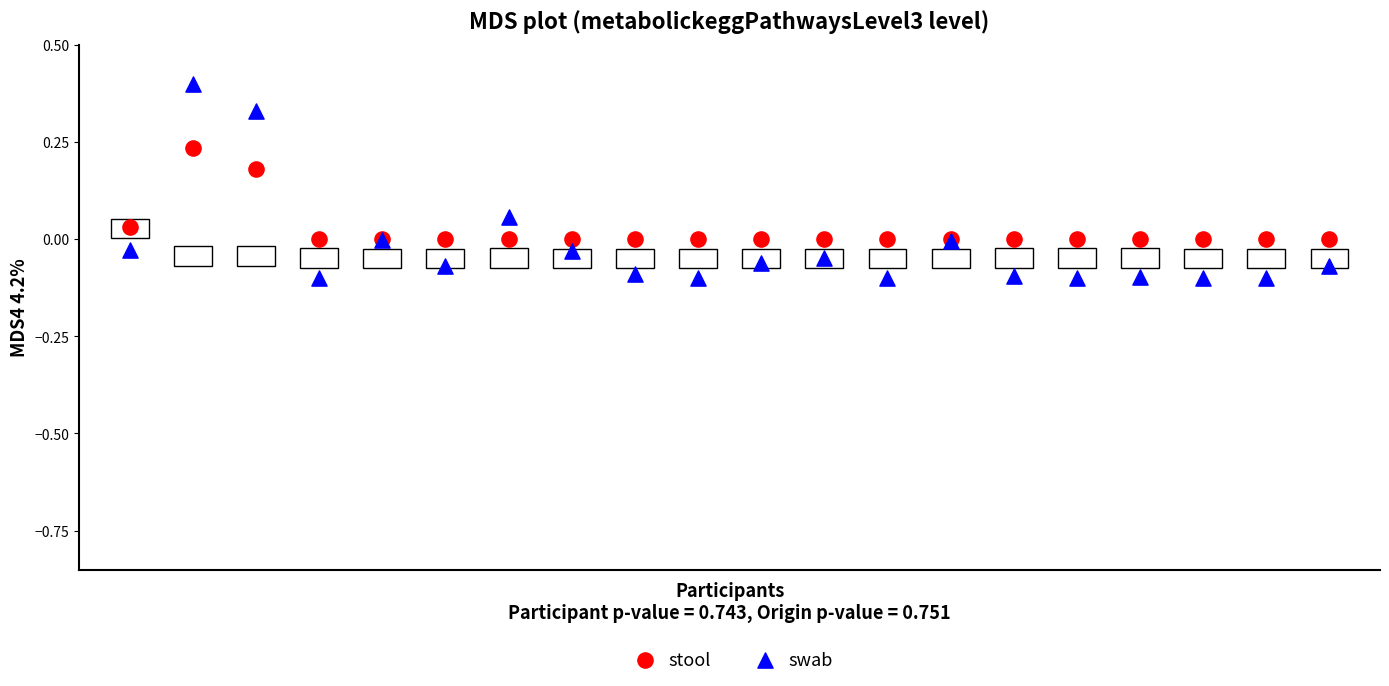

Which series reaches the maximum Y coordinate?

swab